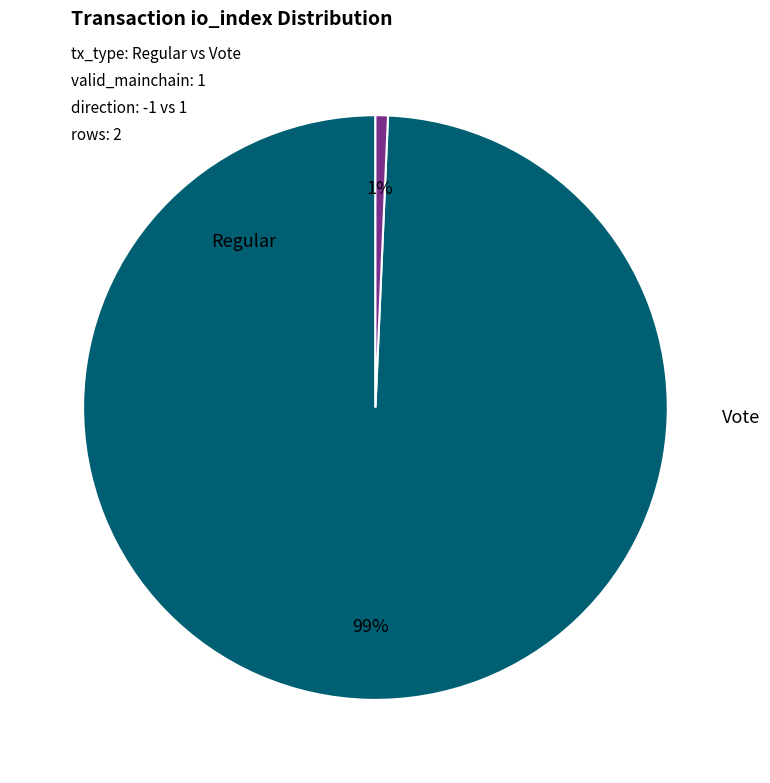

To the nearest percent, what is the average slice percentage?

50%